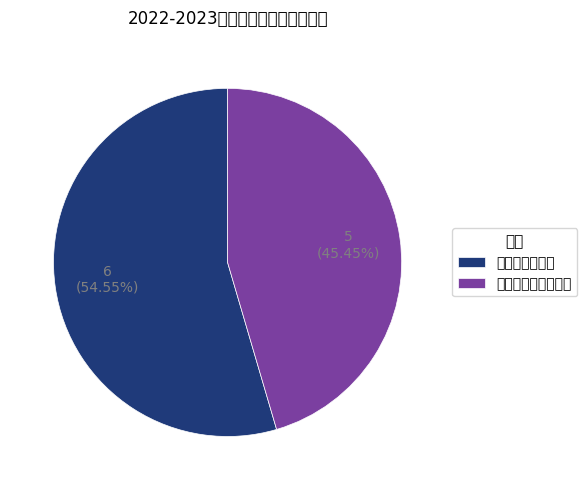

Between 造价筑学奖学金 and 造价筑学励志奖学金, which is larger?

造价筑学奖学金